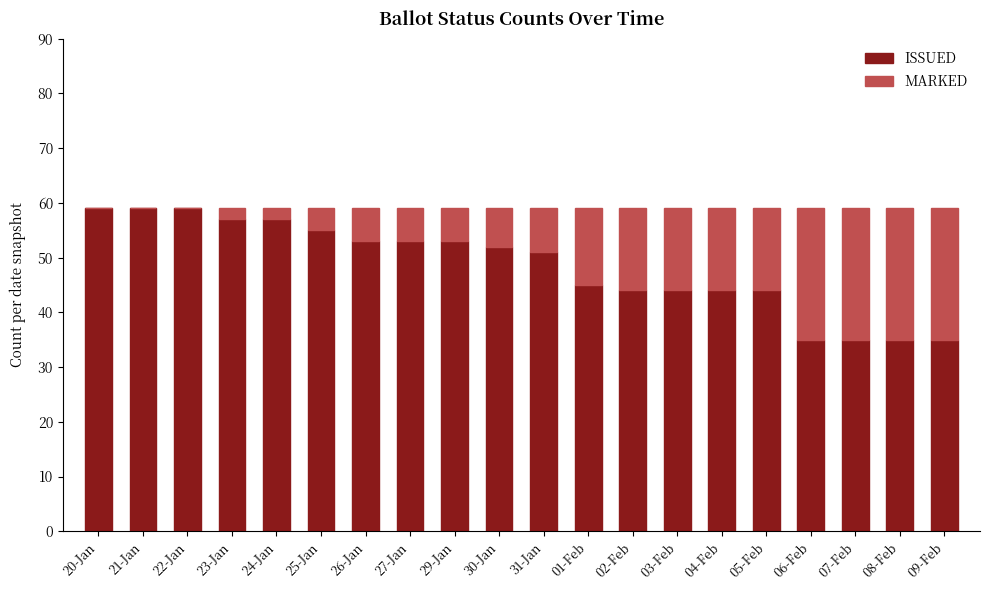

Is it true that ISSUED equals 56 at 08-Feb?

False